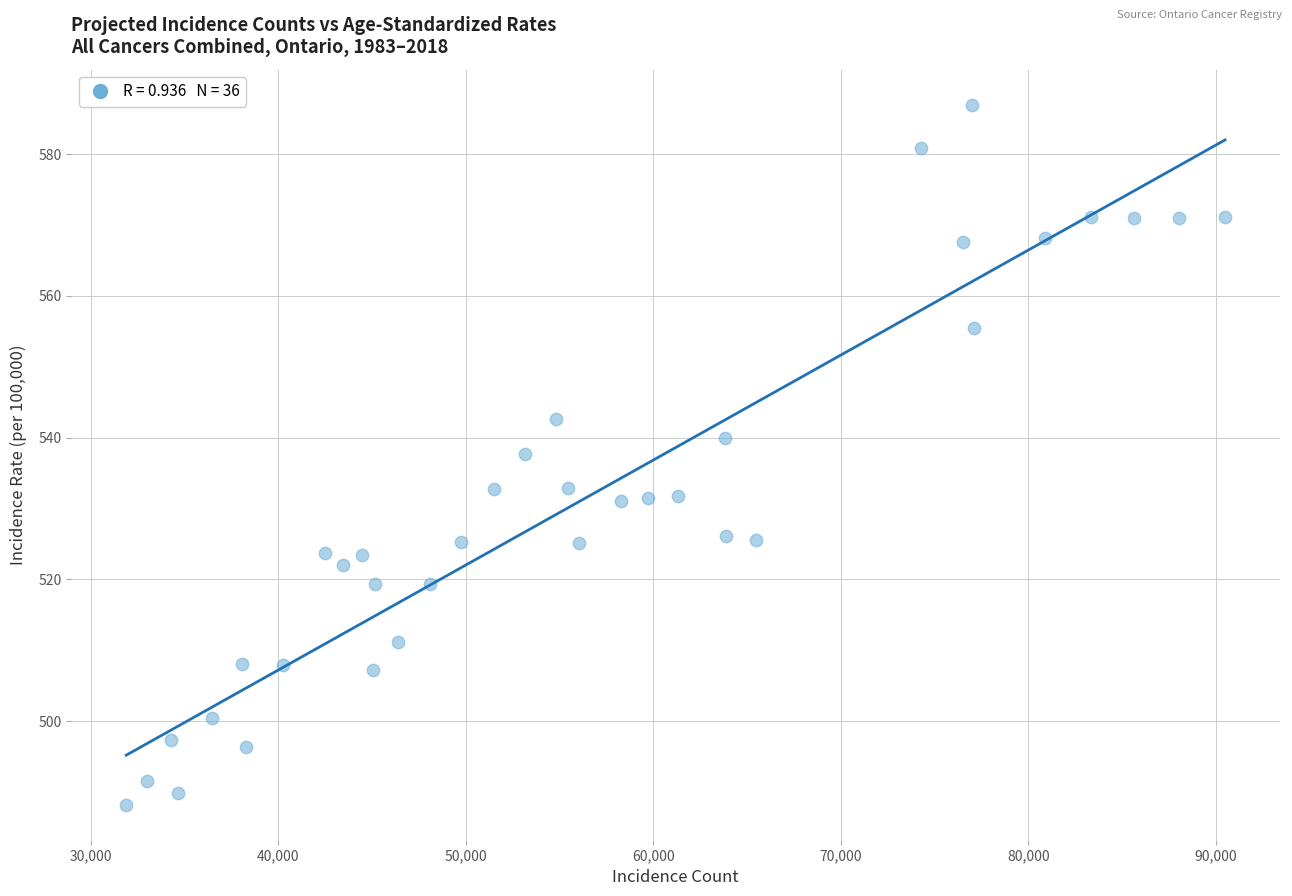

What is the range of X values (max minus min)?

58598.0